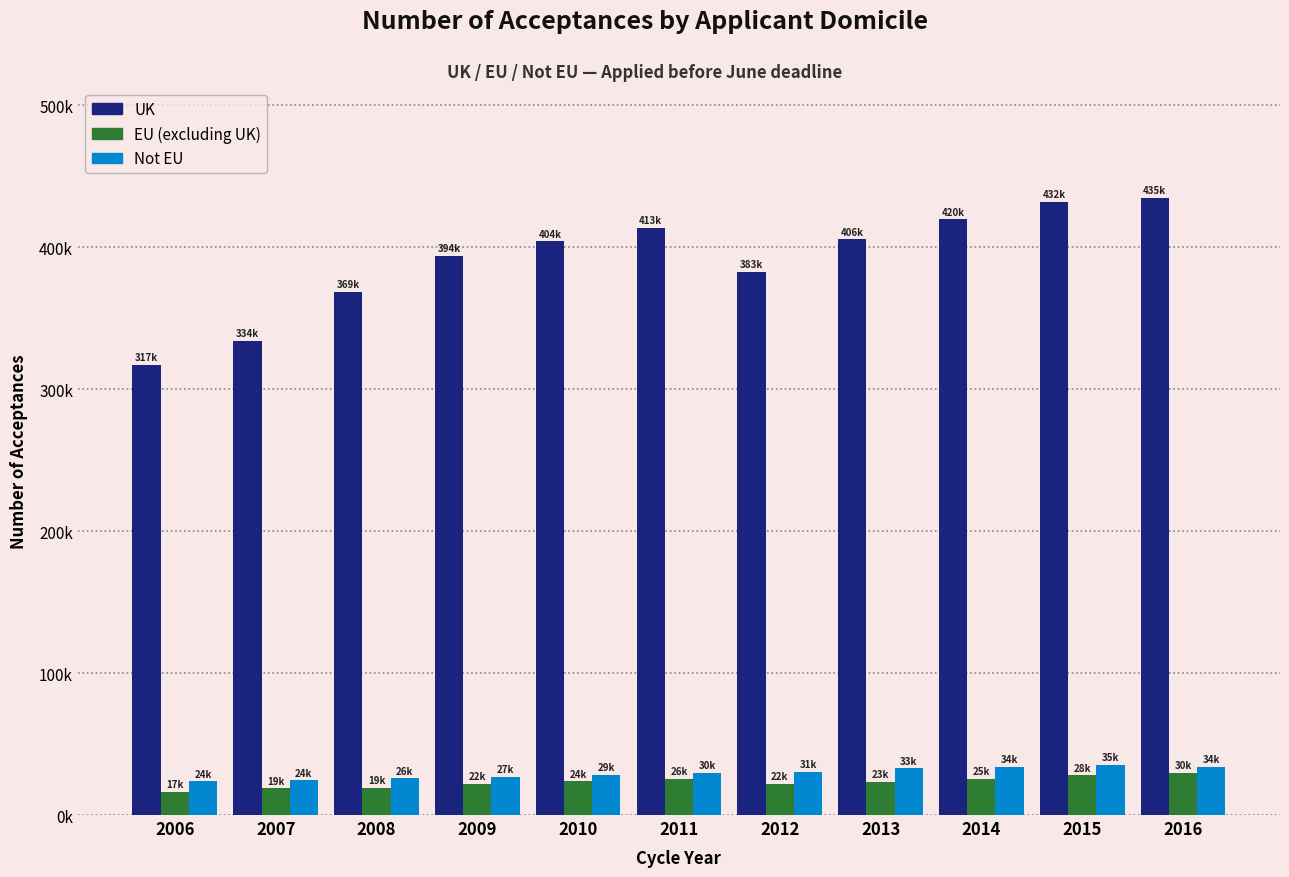

What are all the series names shown in the legend?

UK, EU (excluding UK), Not EU